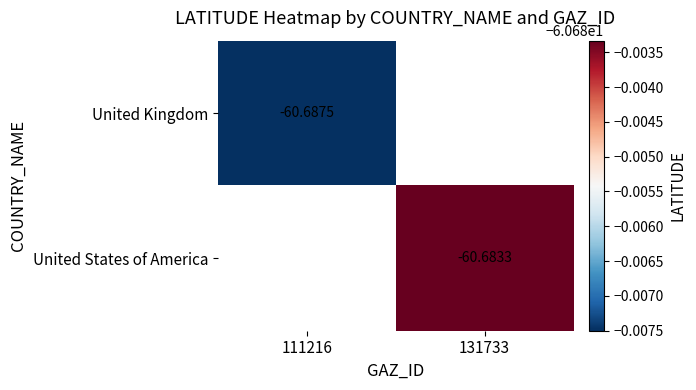

Is the value of United States of America at 131733 greater than the value of United Kingdom at 111216?

Yes